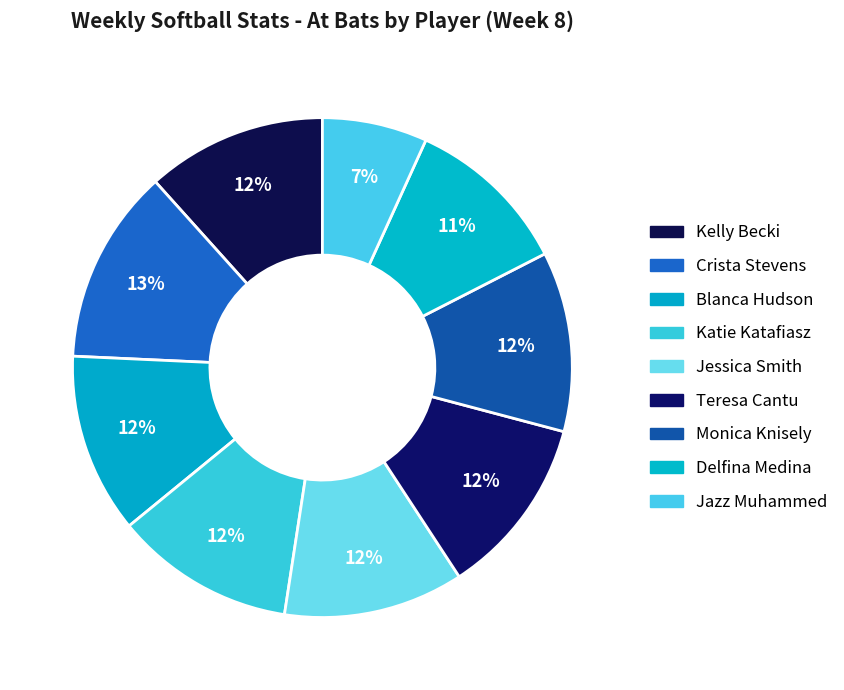

What is the ratio of the value at Teresa Cantu to the value at Jessica Smith?

1.0